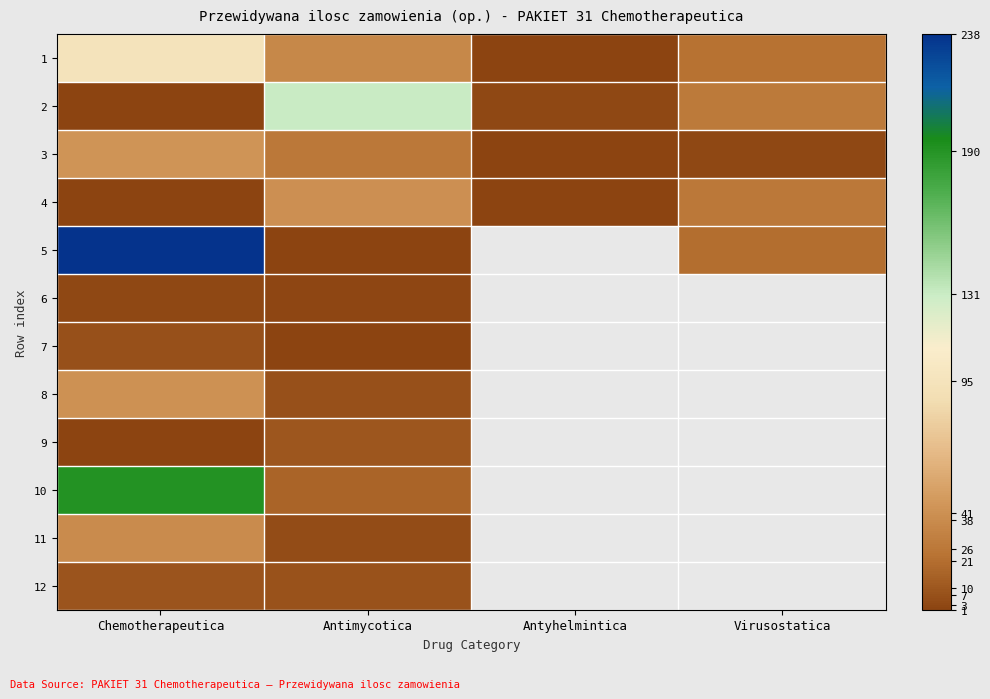

At Chemotherapeutica, list the series in order from smallest to largest.

2, 4, 9, 6, 7, 12, 11, 8, 3, 1, 10, 5